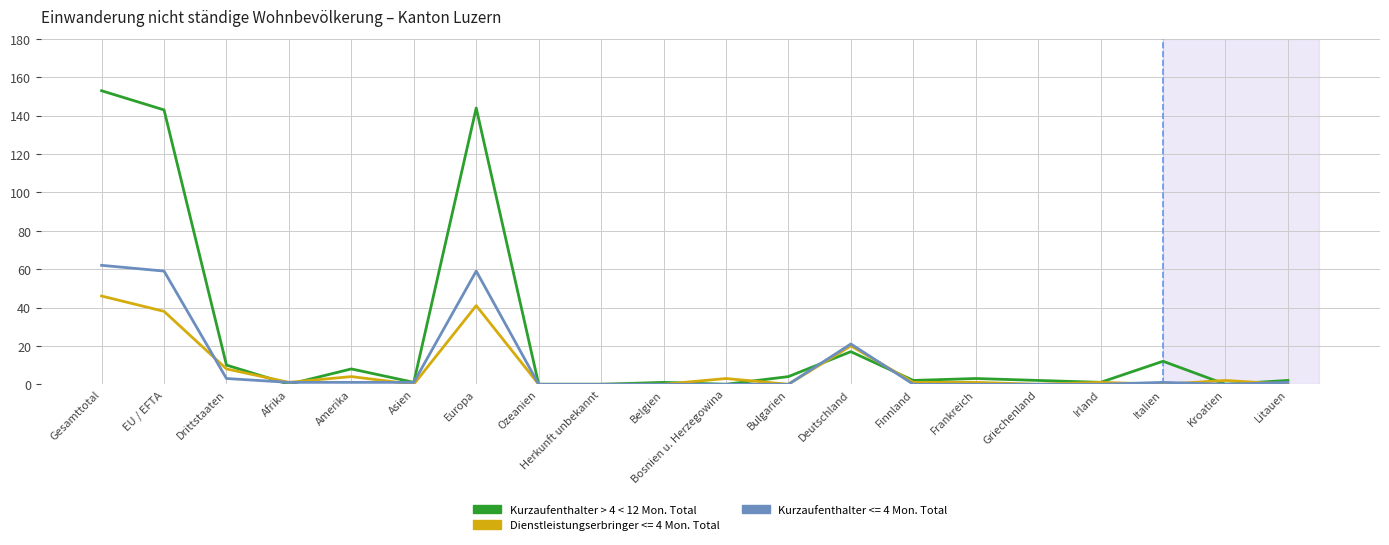

True or false: Kurzaufenthalter <= 4 Mon. Total has a value of 59 at EU / EFTA.

True